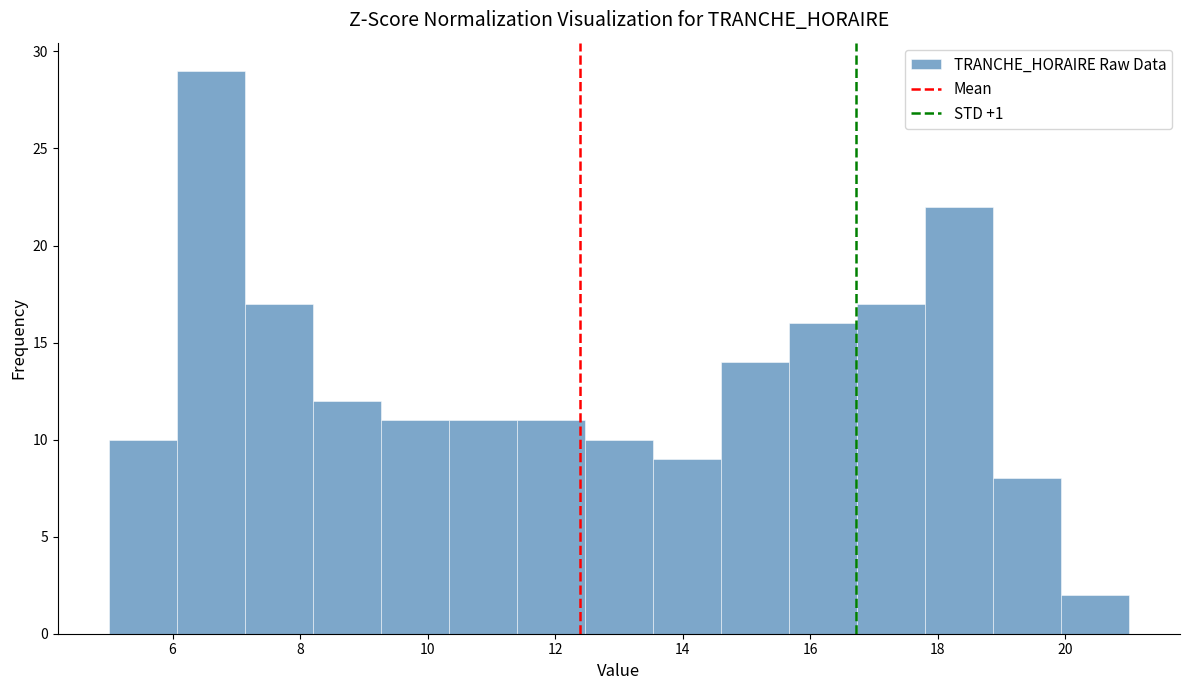

How tall is the bar that spans 6.0 to 7.2 on the x-axis? Neither the bar edges nor the heights are printed on the chart, so give them approximately, as read against the axes.

29